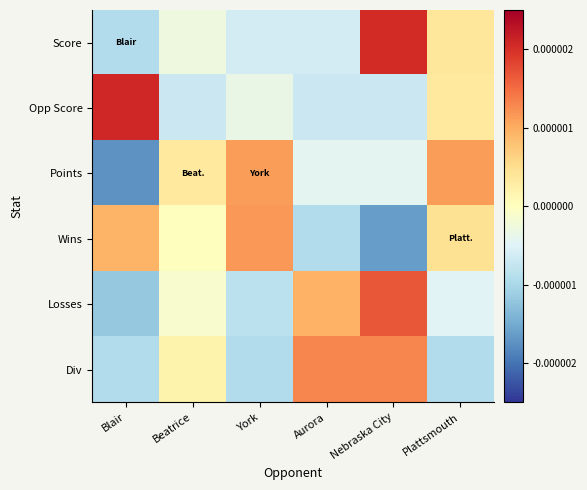

Rank the series at York from lowest to highest value.

Div, Losses, Score, Opp Score, Points, Wins